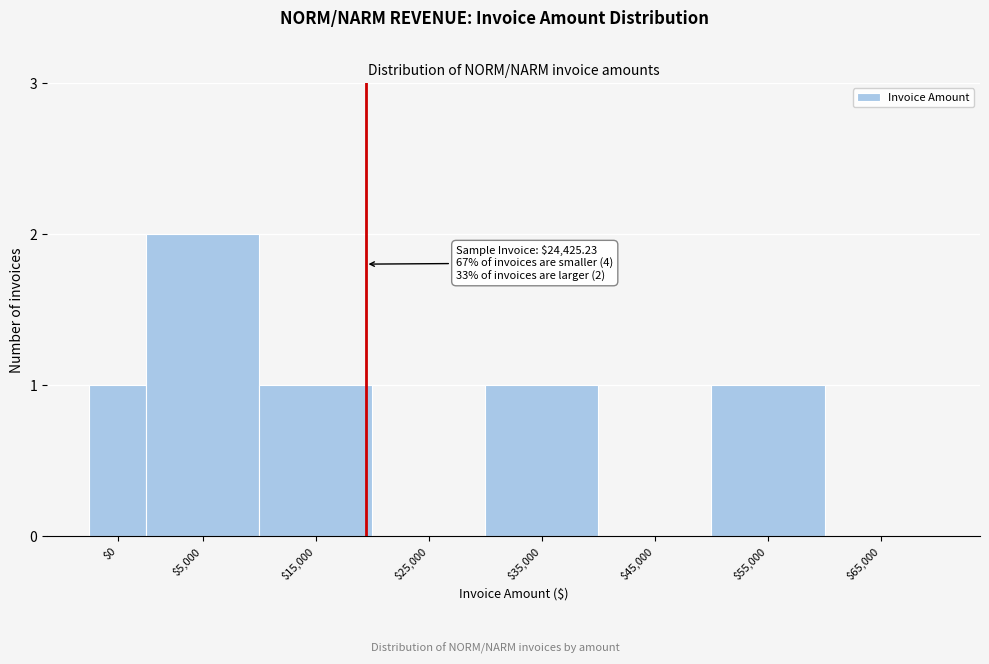

Which label corresponds to the largest value in the chart?

$5,000